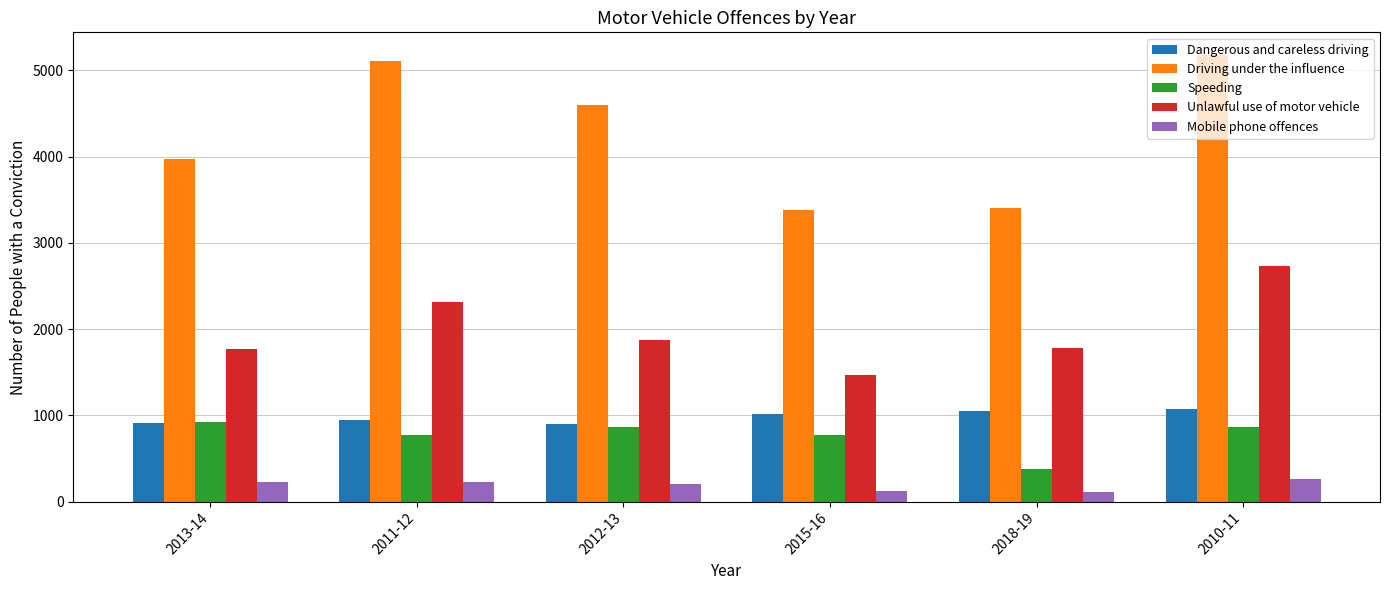

Which series has the widest spread of values?

Driving under the influence